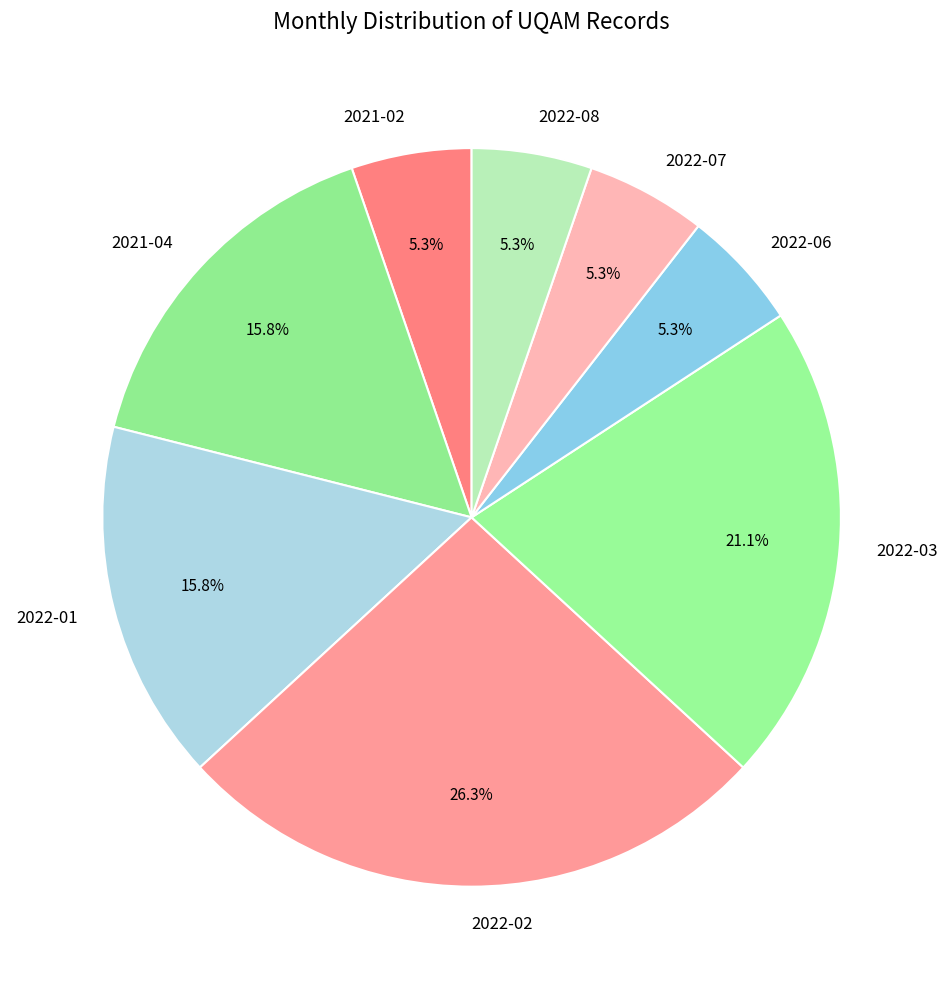

Does 2022-08 represent more than half of the total?

No